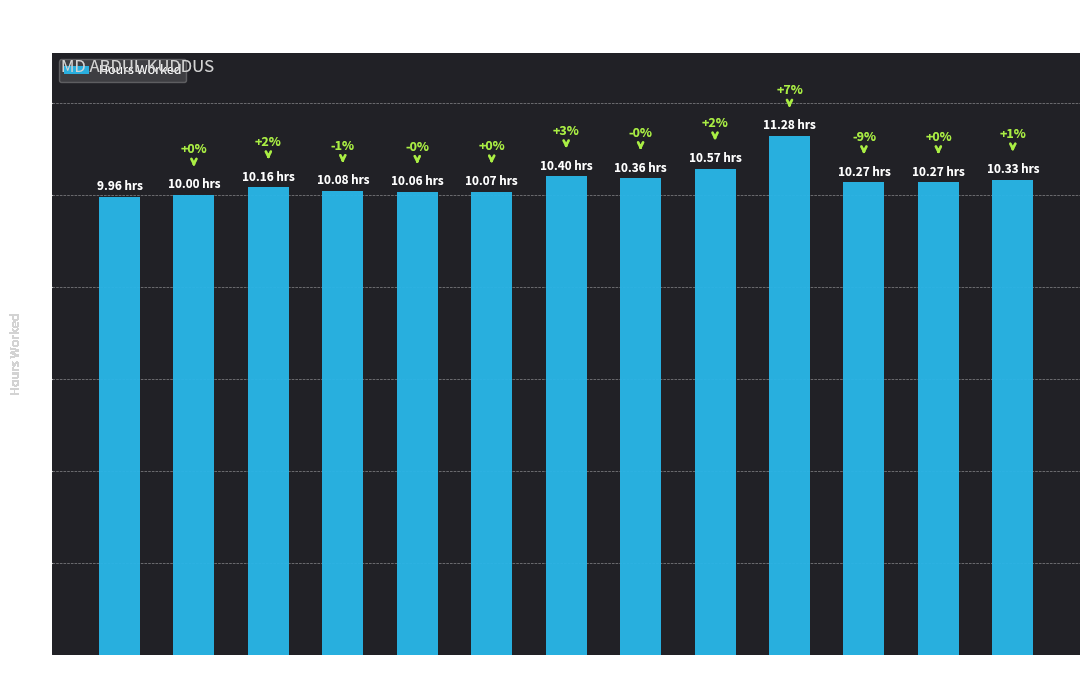

What position from the left is 2-Jun?

8